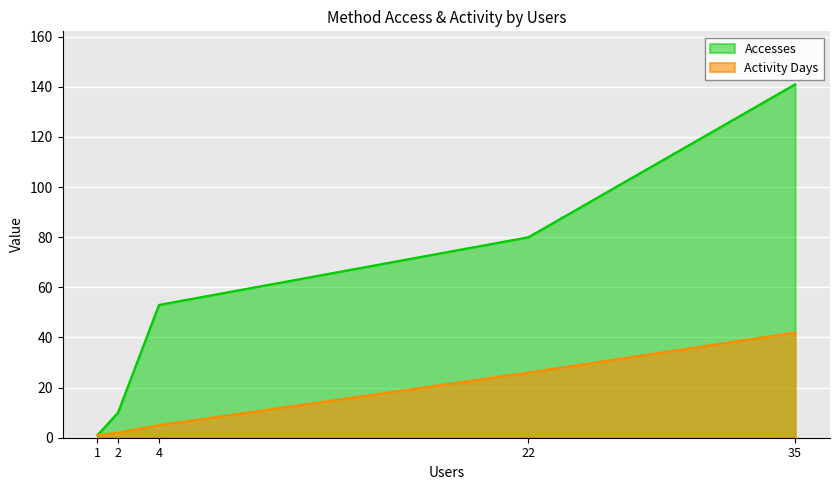

What is the spread (max minus min) of values at 2?

8